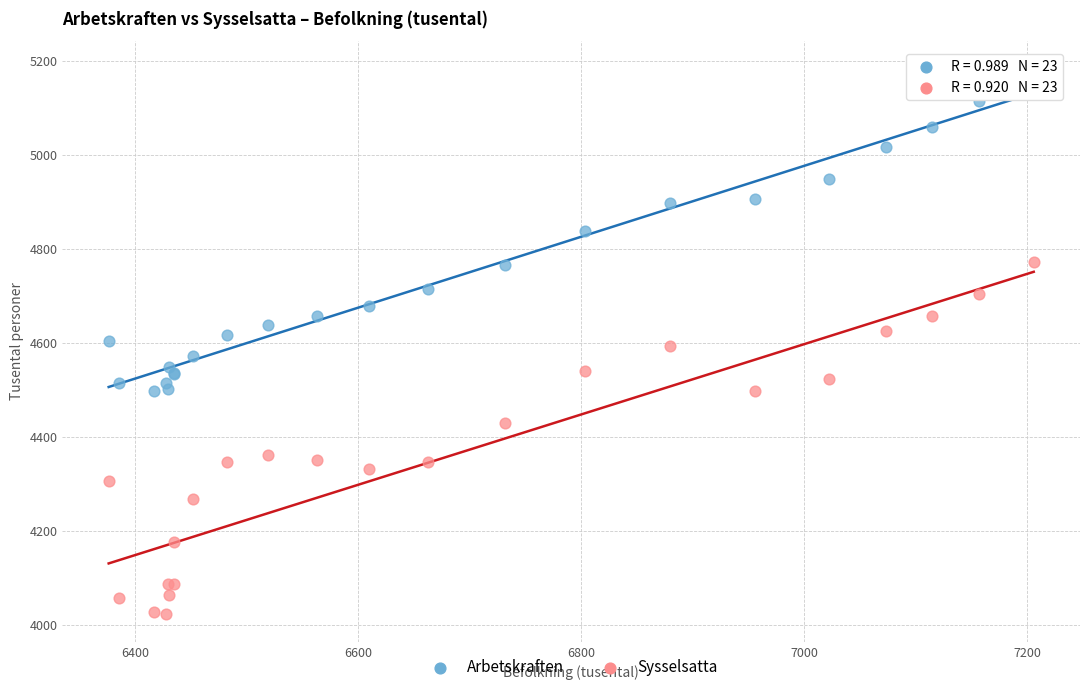

Which series contains the highest Y value?

Arbetskraften